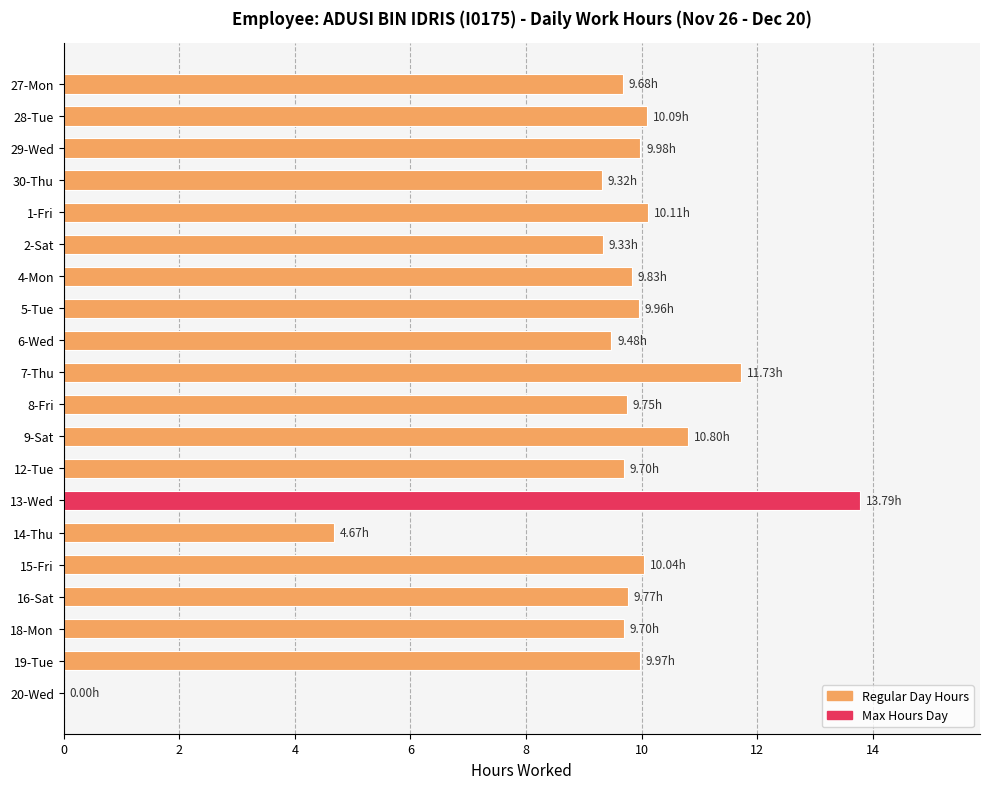

What is the sum of all values?

187.7